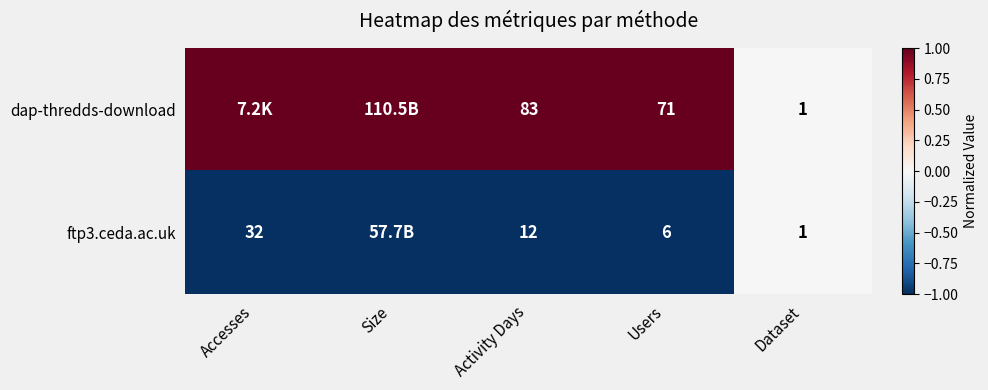

Is it true that ftp3.ceda.ac.uk equals -2 at Accesses?

False